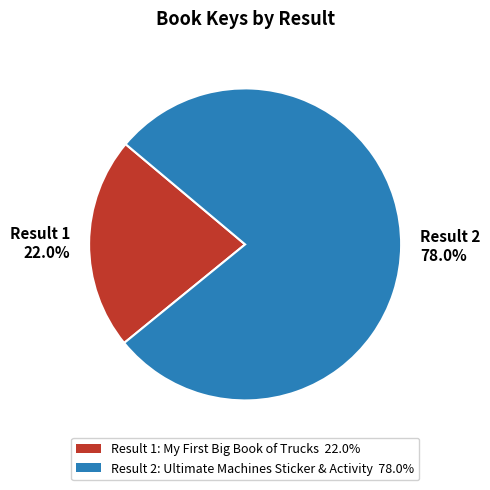

Between Result 2 78.0% and Result 1 22.0%, which is larger?

Result 2 78.0%